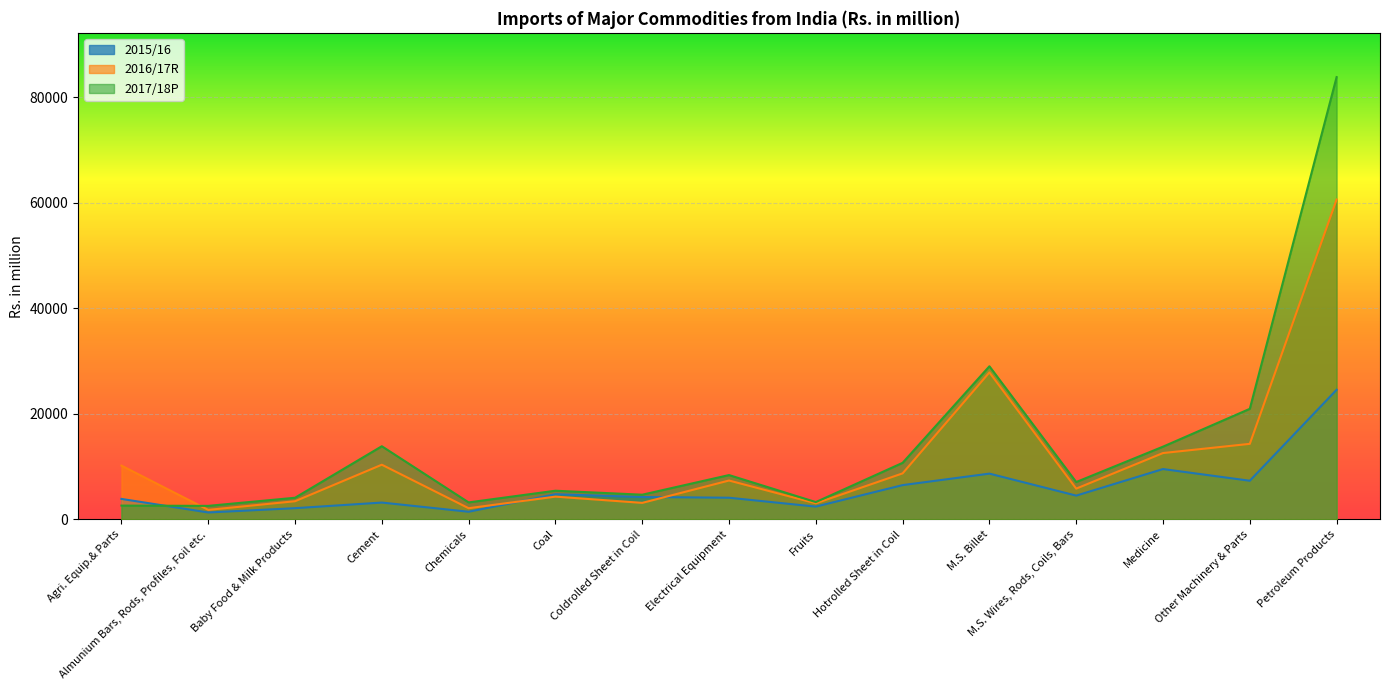

What is the greatest value displayed?

83806.9